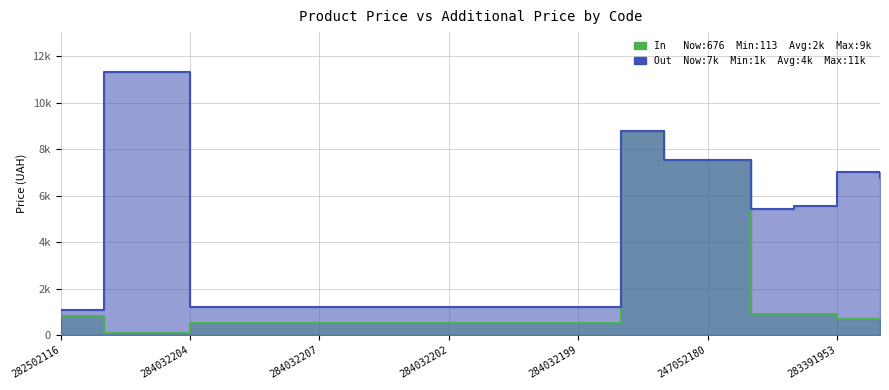

In In, how many points are lower than both neighbors (excluding endpoints)?

1